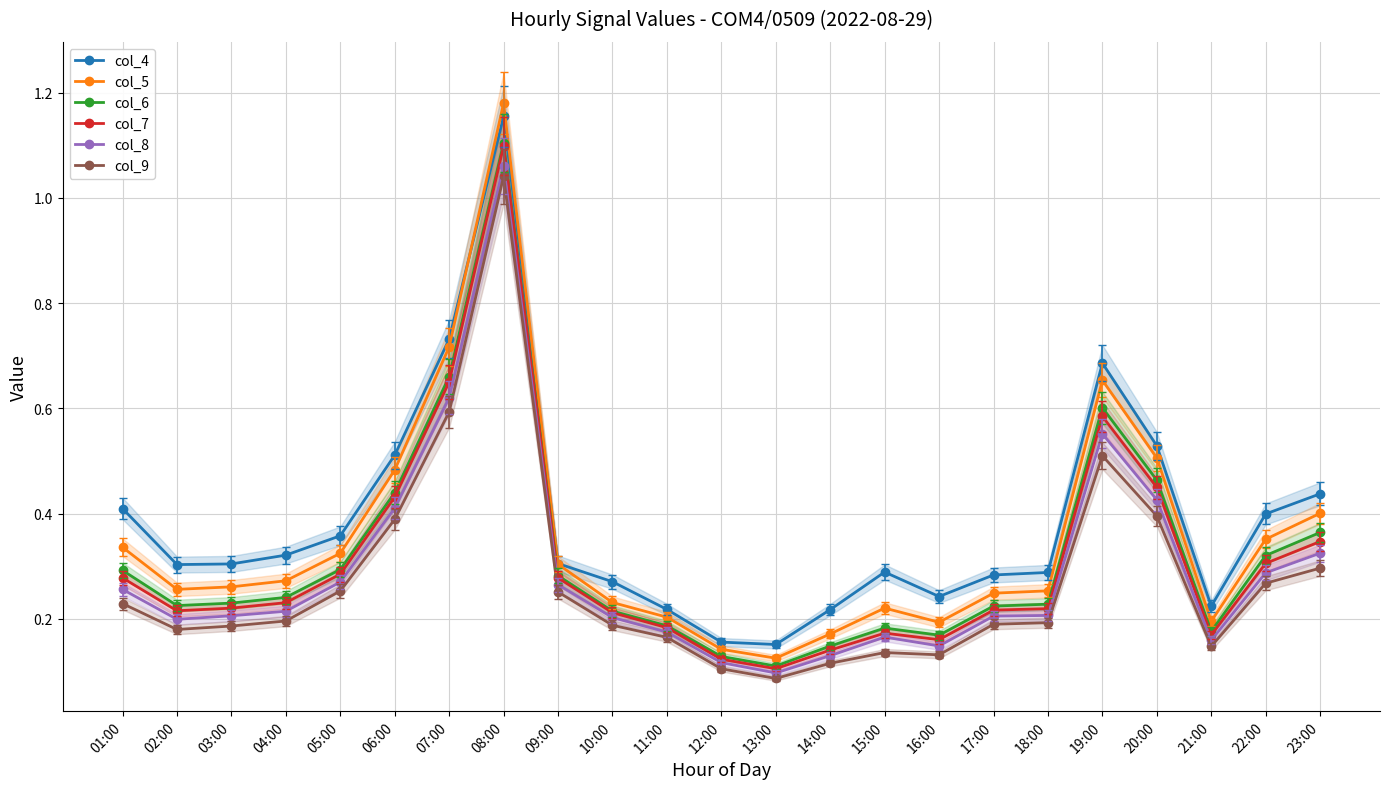

Which has a higher value, 23:00 or 06:00?

06:00